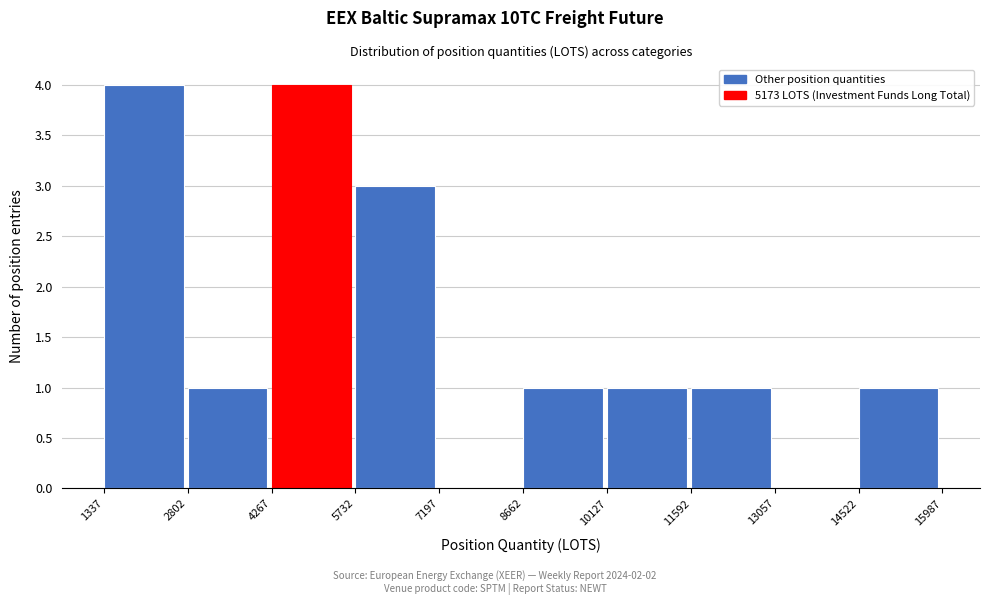

What is the height of the bar covering 2802 to 4267 on the x-axis? The values are not printed on the chart, so give them approximately, as read against the axis.

1